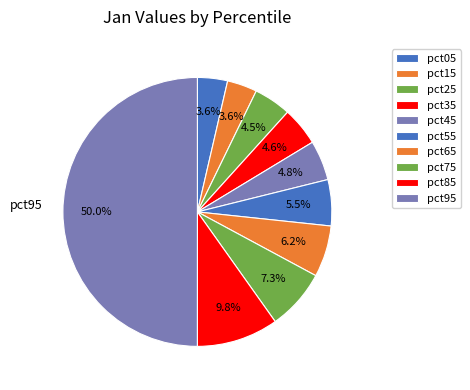

What portion of the pie excludes pct95?

50.0%